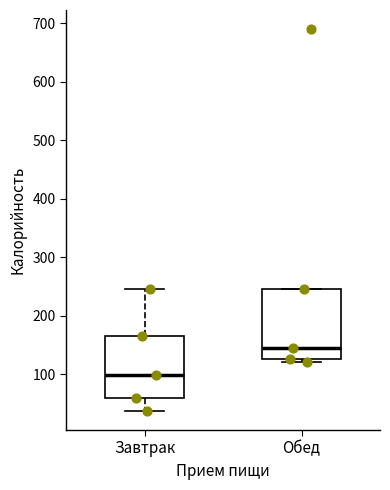

Comparing the boxes themselves (not the whiskers), which one is the tallest?

Обед